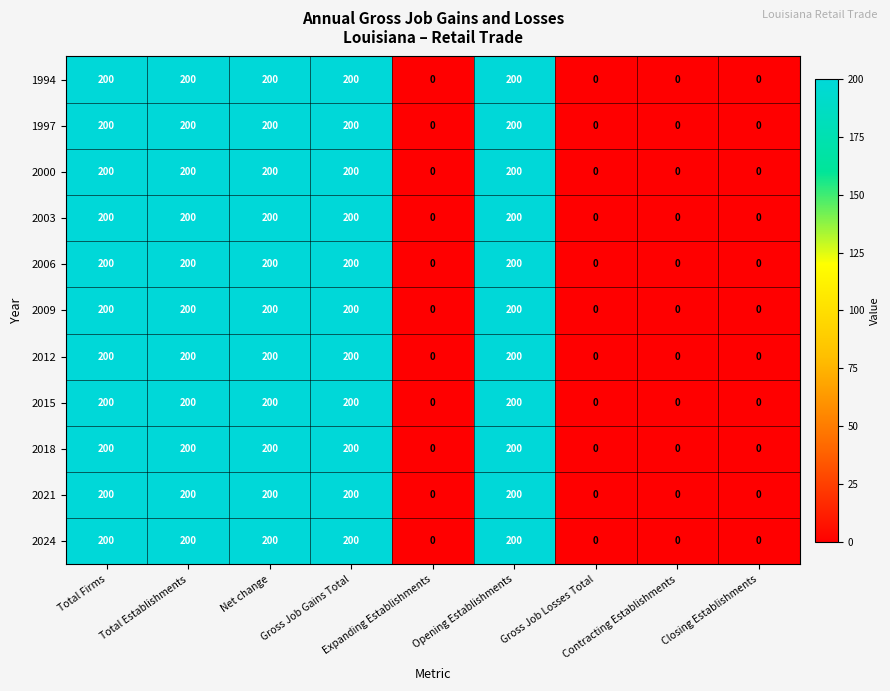

At how many categories does at least one series exceed 15?

5